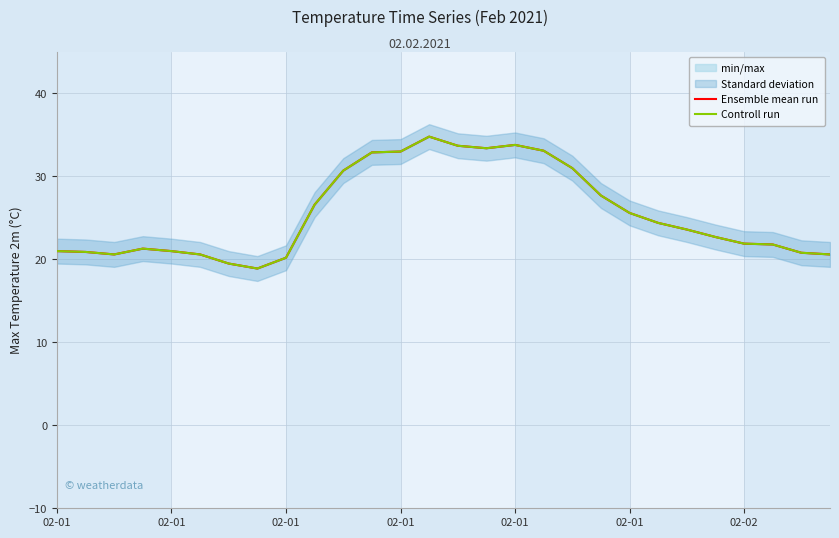

What is the average value of the Controll run series?

25.6